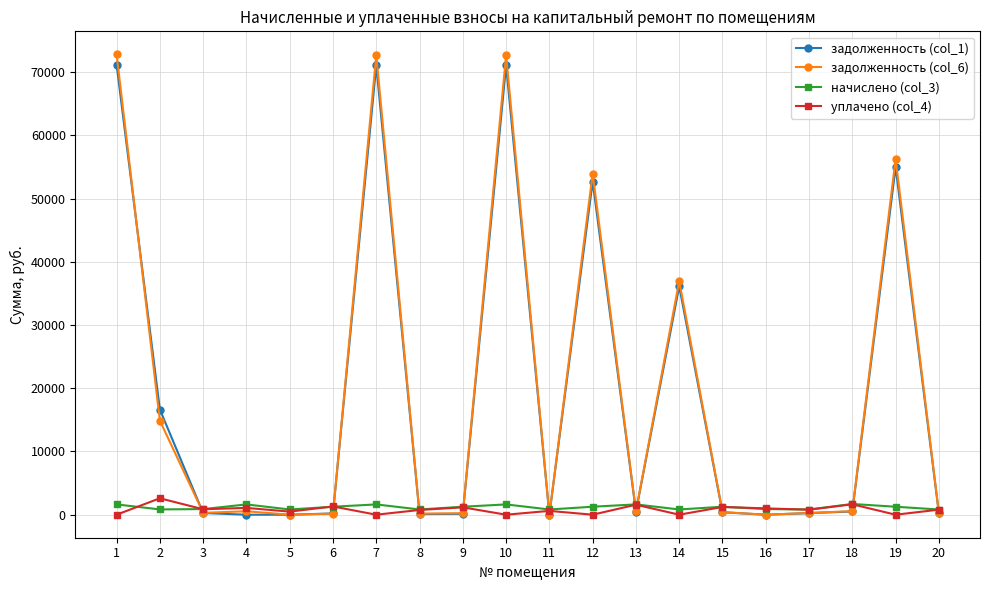

List the series in order of their peak value, highest first.

задолженность (col_6), задолженность (col_1), уплачено (col_4), начислено (col_3)